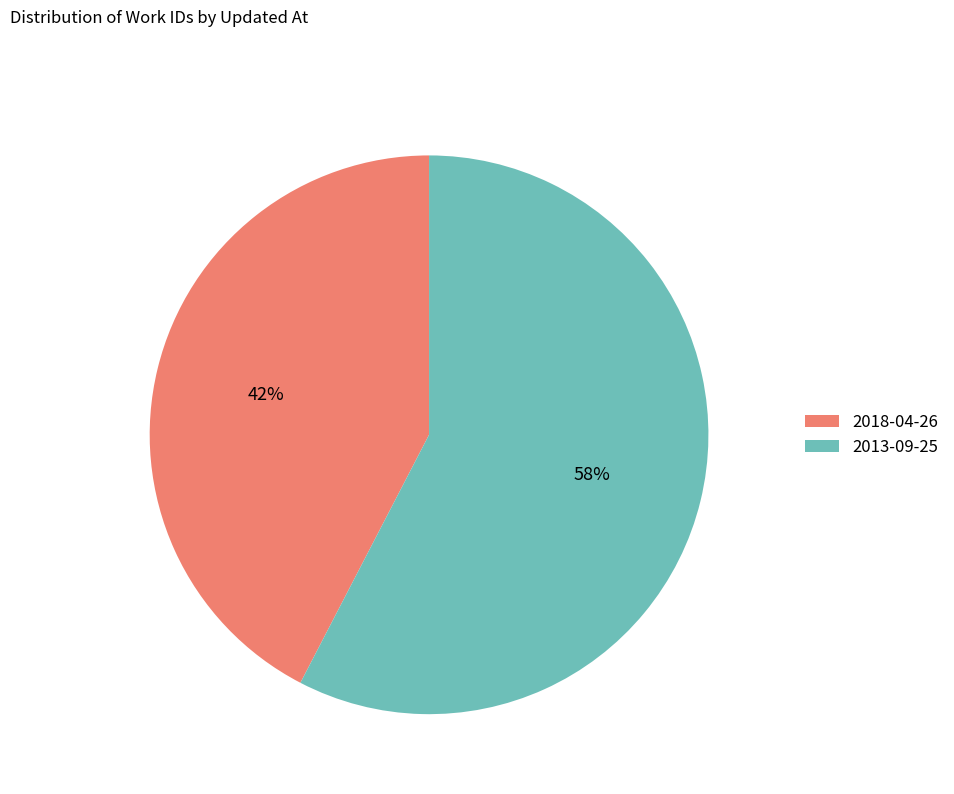

What is the ratio of the value at 2018-04-26 to the value at 2013-09-25?

0.7